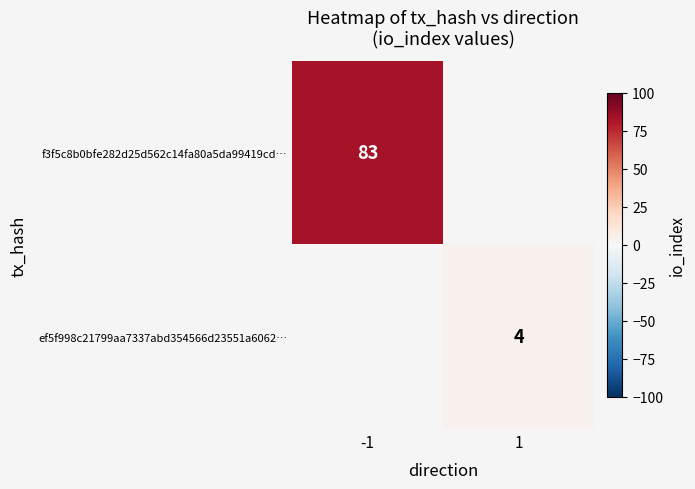

At how many categories does at least one series exceed 45?

1